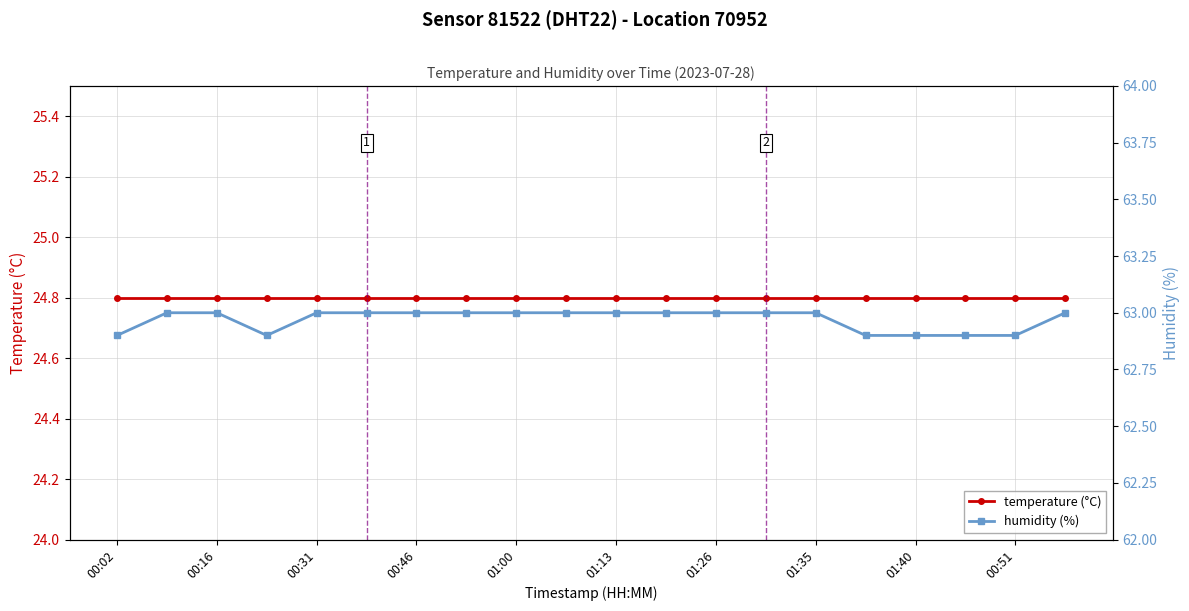

True or false: humidity (%) and temperature (°C) cross at least once.

False